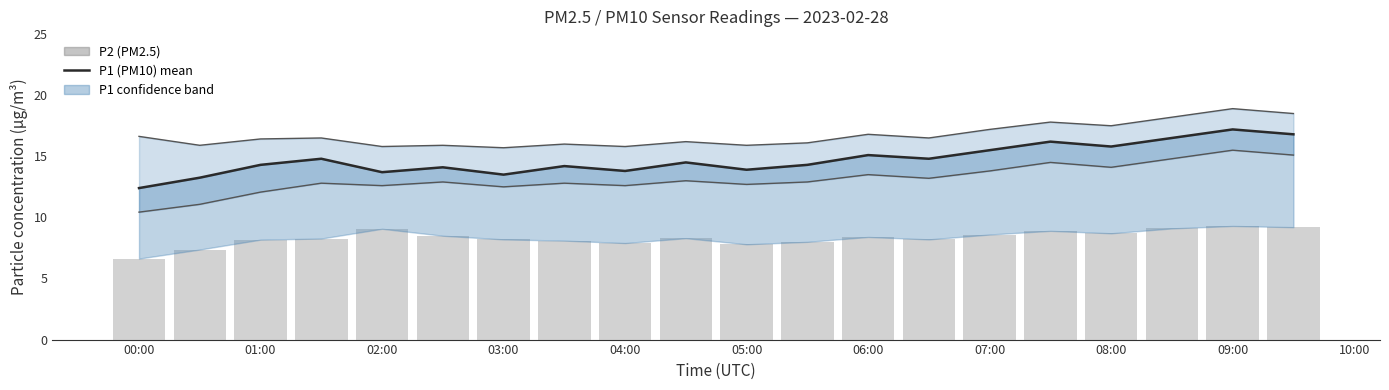

The value of P1 at 00:00 is 21.4. True or false?

False